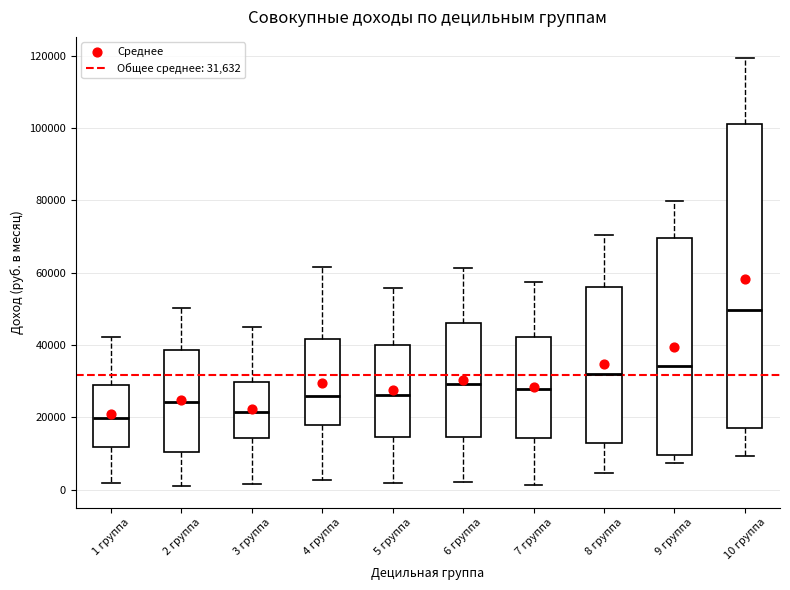

Reading left to right, transcribe this box plot: for each box, give where its median line is, the range the box spans, and where its two whiskers end, as read against the y-axis. The values are not printed on the chart, so give them approximately, as read against the axis.

1 группа: median 20000, box 12000 to 30000, whiskers 2000 to 42000
2 группа: median 24000, box 10000 to 38000, whiskers 2000 to 50000
3 группа: median 22000, box 14000 to 30000, whiskers 2000 to 46000
4 группа: median 26000, box 18000 to 42000, whiskers 2000 to 62000
5 группа: median 26000, box 14000 to 40000, whiskers 2000 to 56000
6 группа: median 30000, box 14000 to 46000, whiskers 2000 to 62000
7 группа: median 28000, box 14000 to 42000, whiskers 2000 to 58000
8 группа: median 32000, box 12000 to 56000, whiskers 4000 to 70000
9 группа: median 34000, box 10000 to 70000, whiskers 8000 to 80000
10 группа: median 50000, box 18000 to 102000, whiskers 10000 to 120000